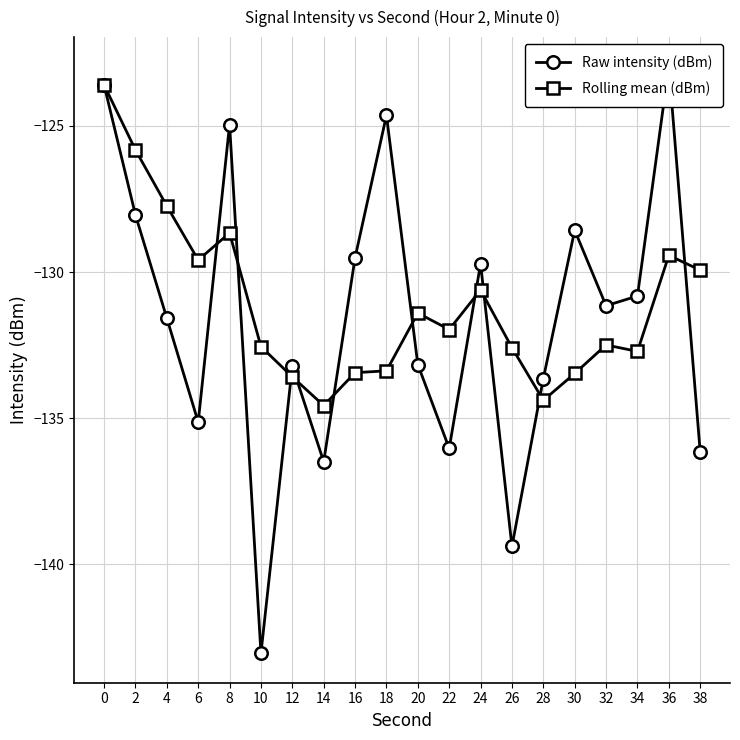

What is the value of the Raw intensity (dBm) point at the 12th from the left?

-136.0